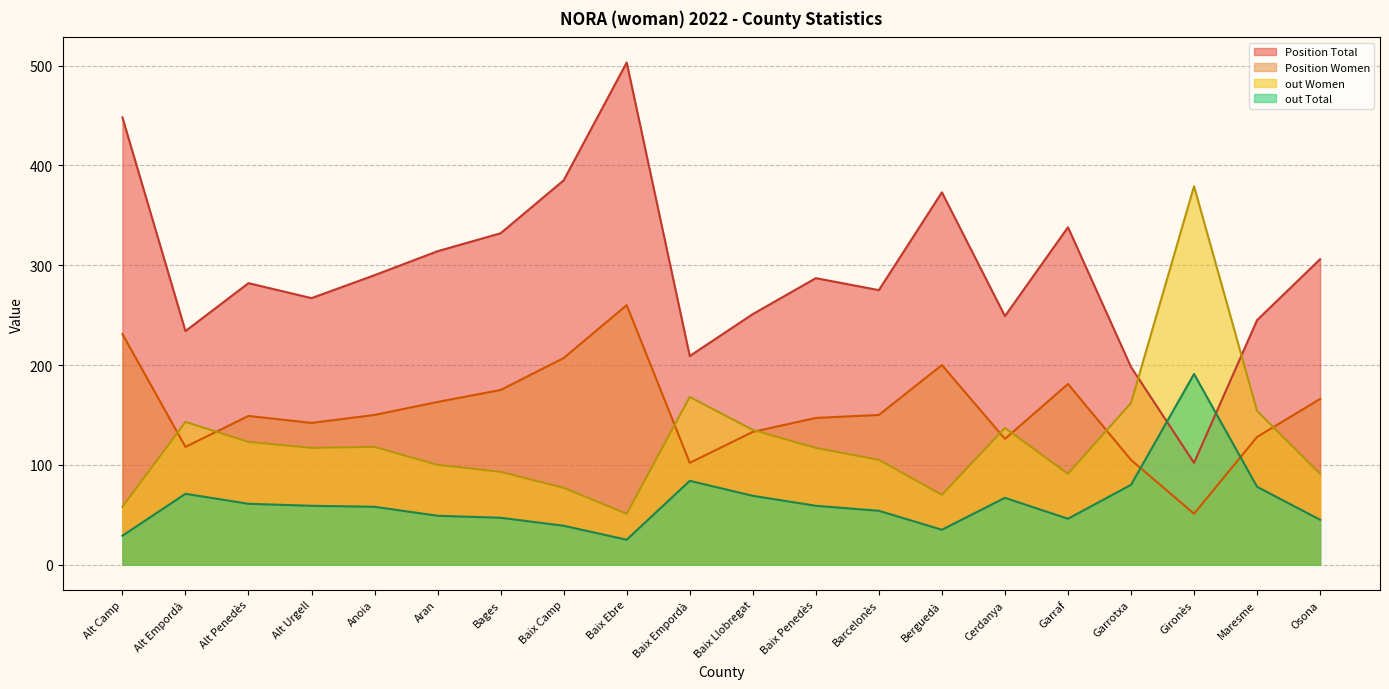

Where do out Women and Position Women first cross each other?

Alt Camp and Alt Empordà